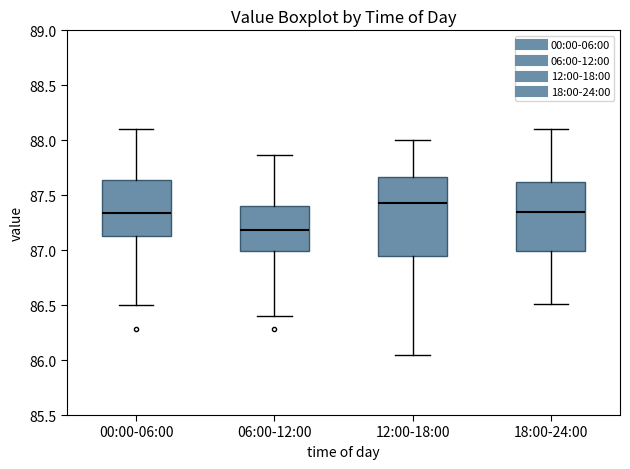

Which box has the lowest median line?

06:00-12:00